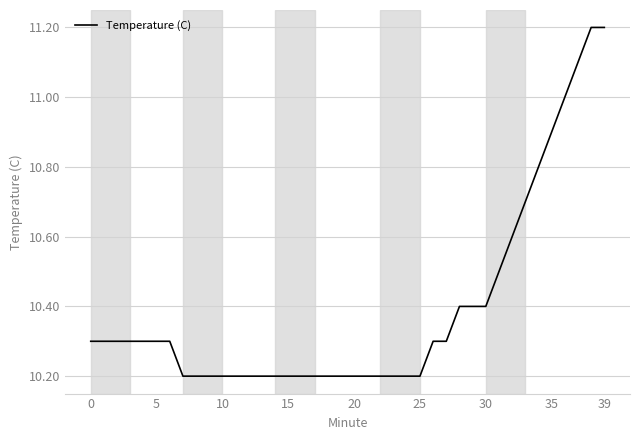

Does the chart display data point markers on the line(s)?

No